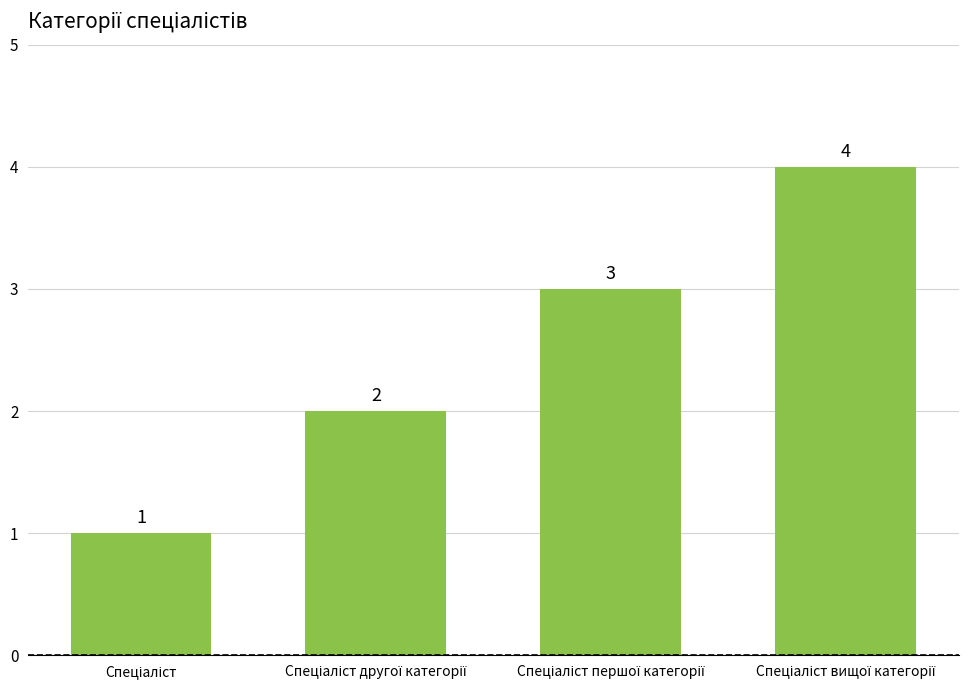

Reading right to left, what are all the values shown in this chart?

4	3	2	1